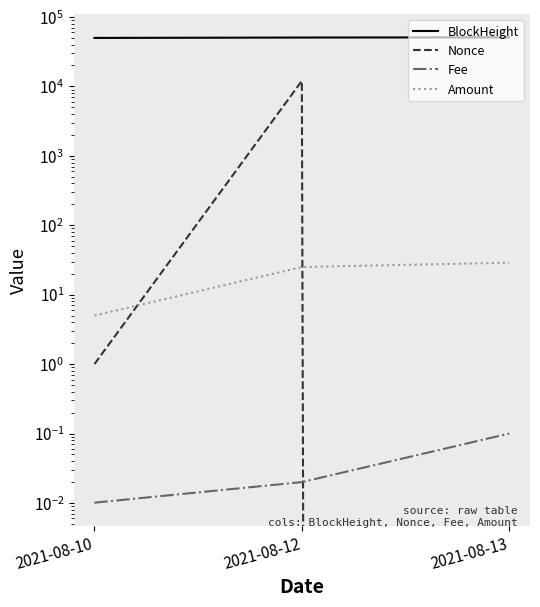

Which has a higher value, 2021-08-13 or 2021-08-10?

2021-08-13